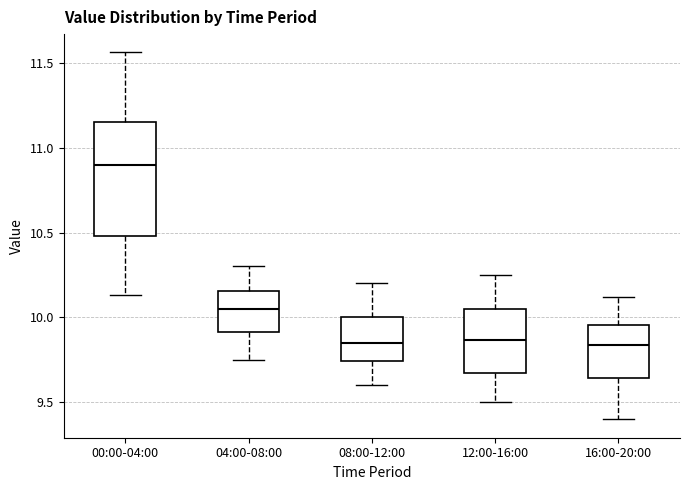

Comparing the boxes themselves (not the whiskers), which one is the tallest?

00:00-04:00